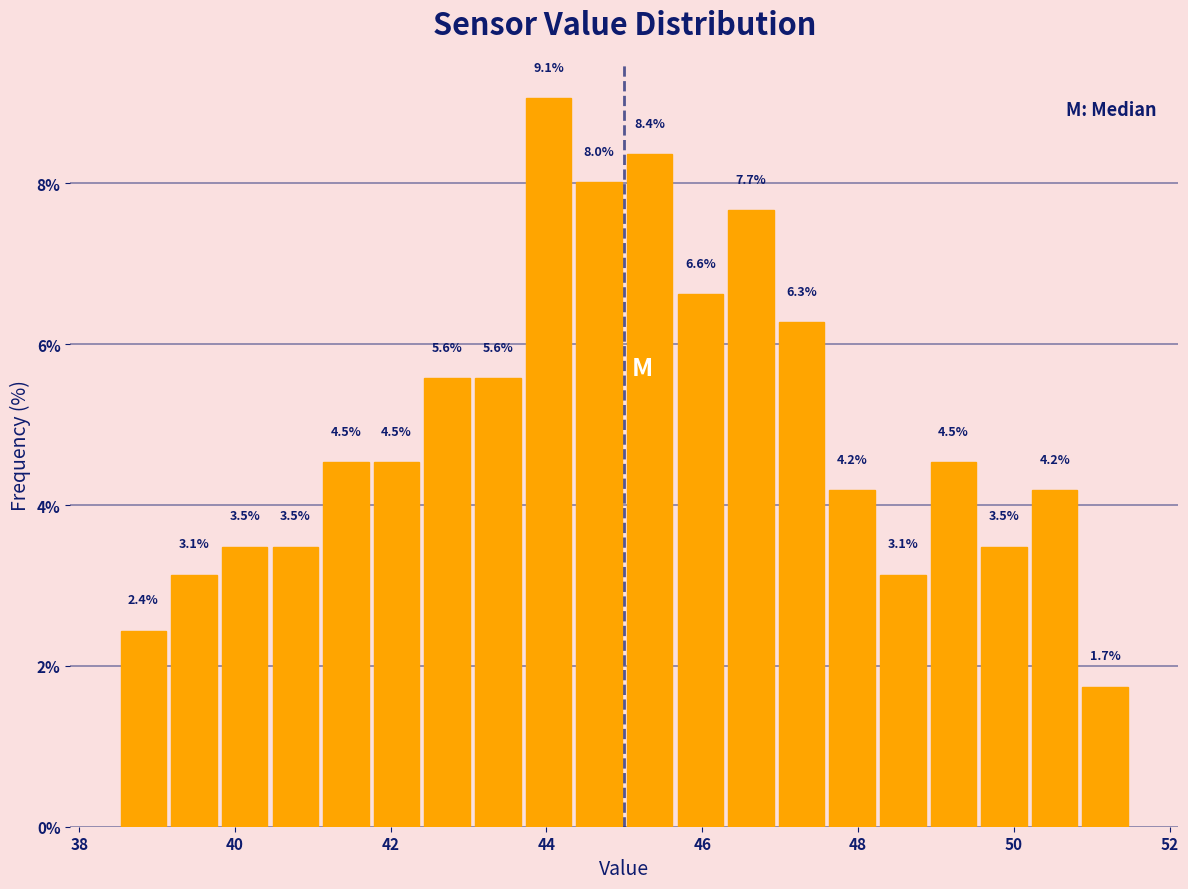

Read against the x-axis, roughly where is the centre of the tallest bar?

44.0